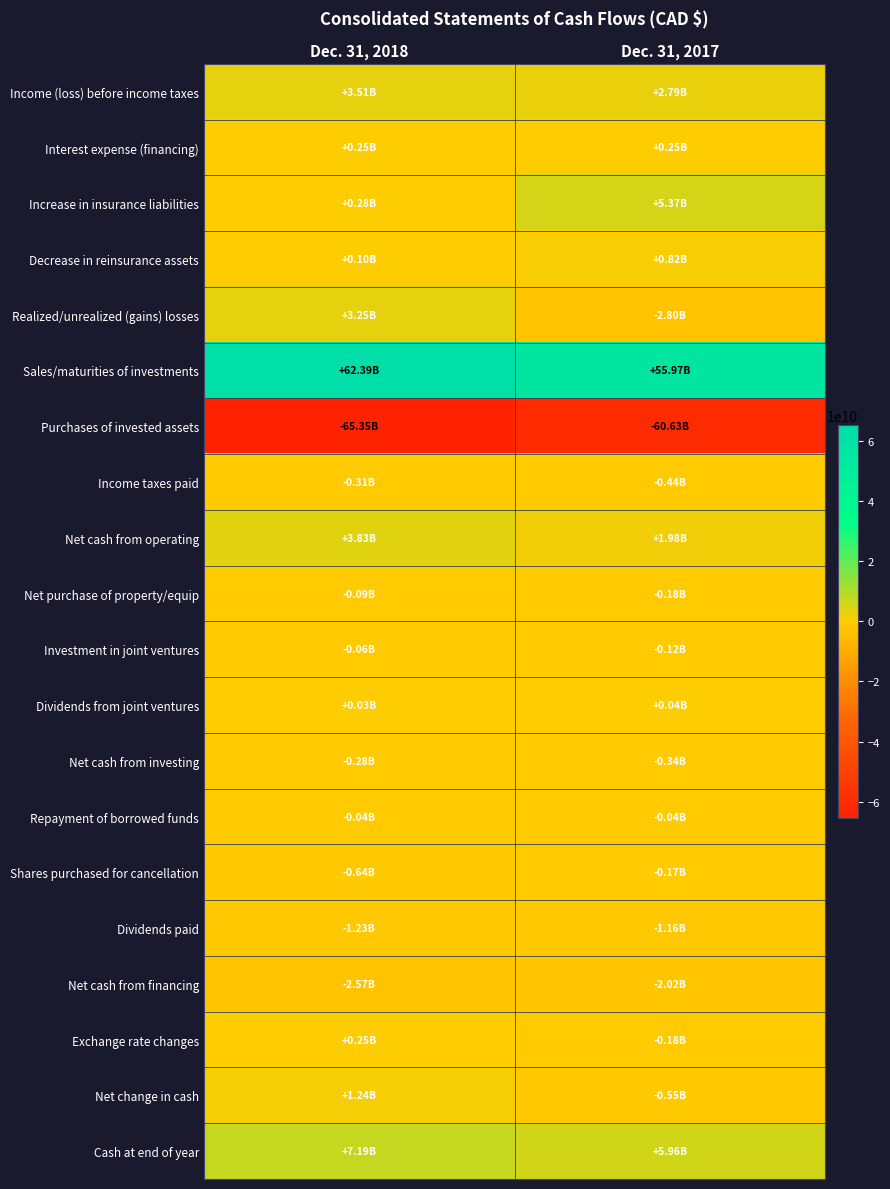

How many categories are shown in the chart?

2